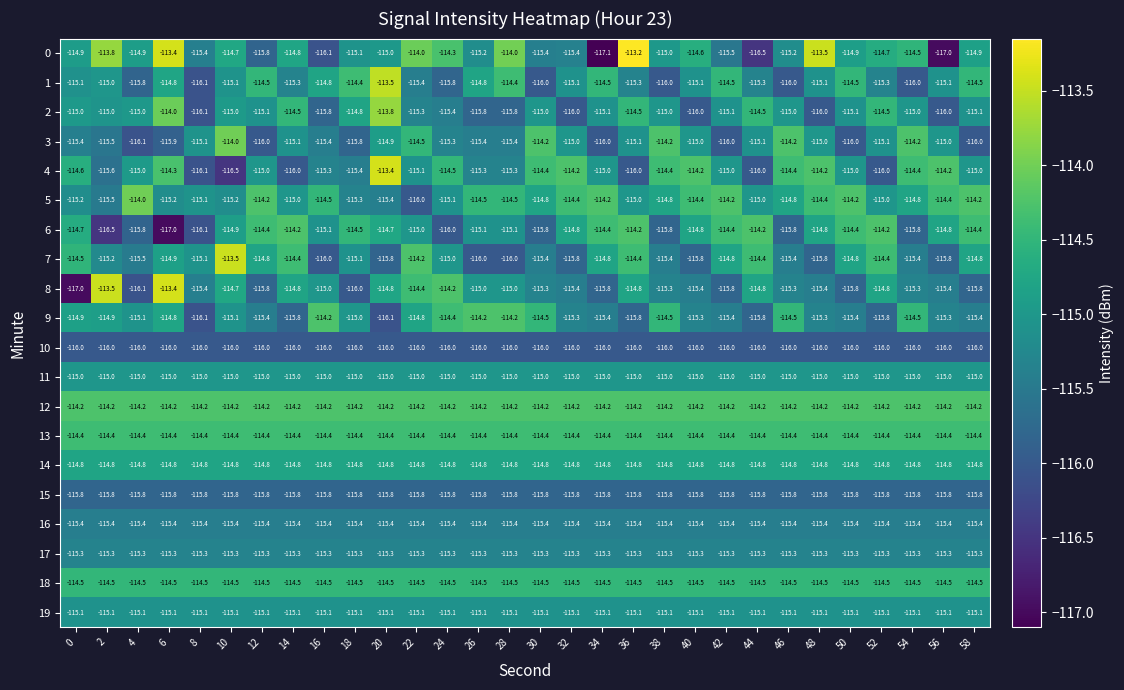

Which label corresponds to the largest value in the chart?

36